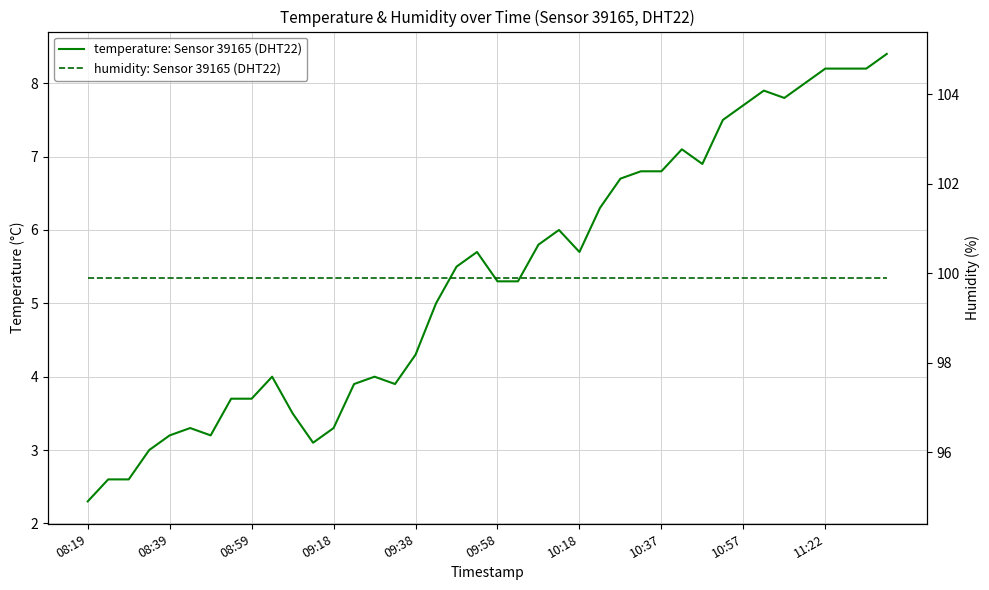

What is the label of the 1st point from the left?

08:19